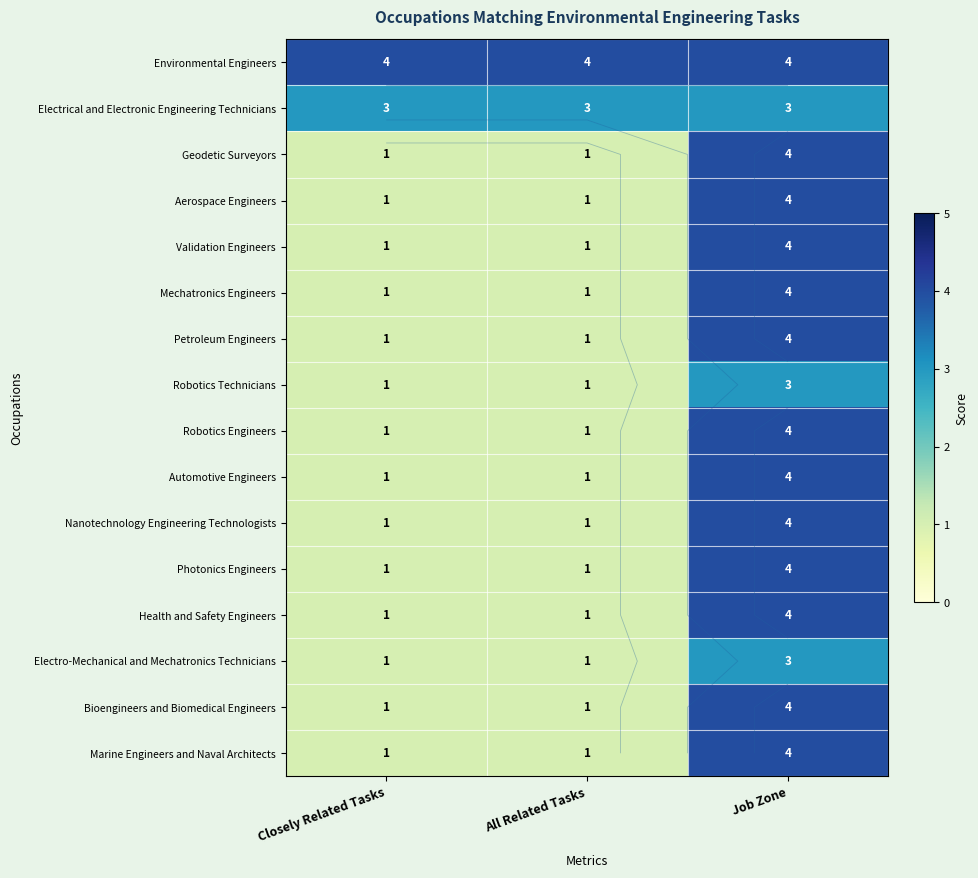

The value of Mechatronics Engineers at All Related Tasks is 2. True or false?

False